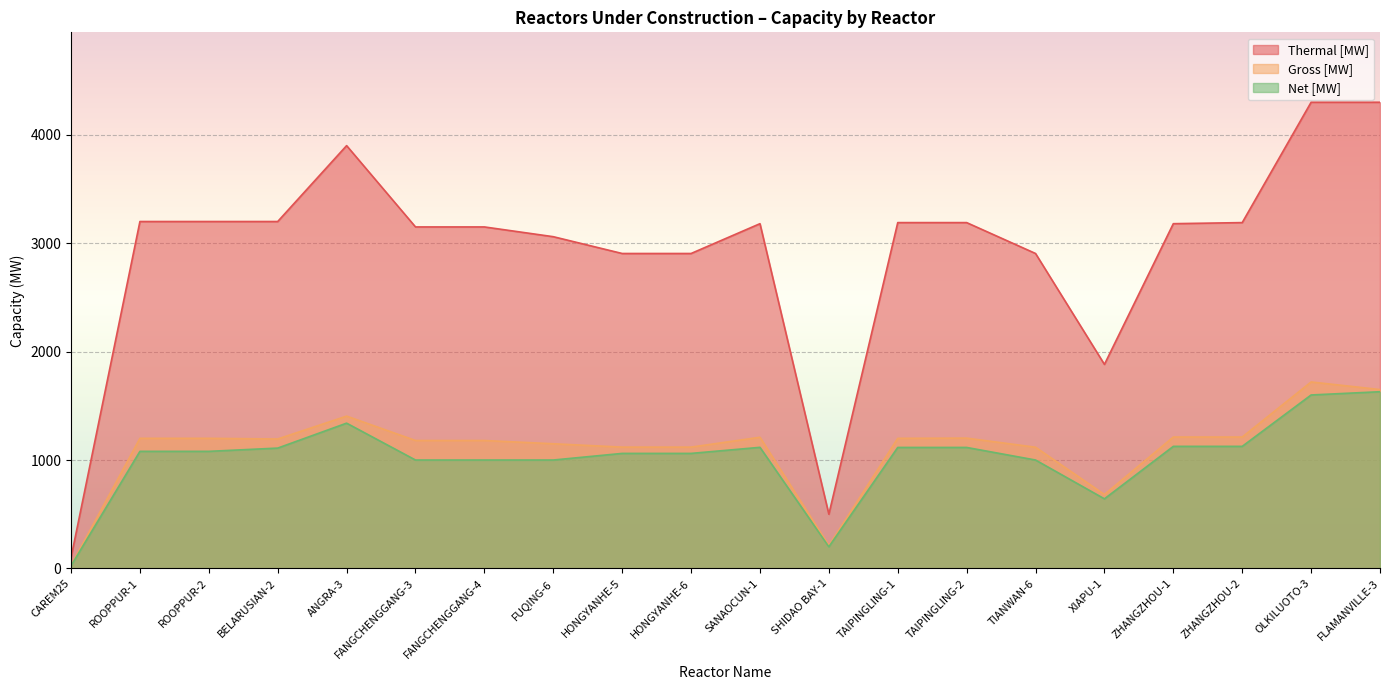

What position from the right is HONGYANHE-5?

12